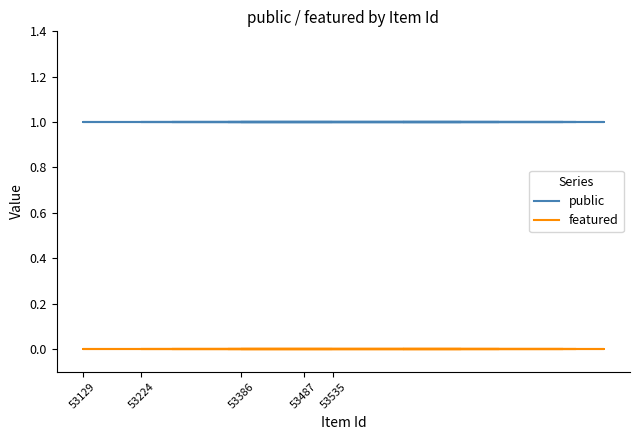

True or false: public and featured intersect in this chart.

False